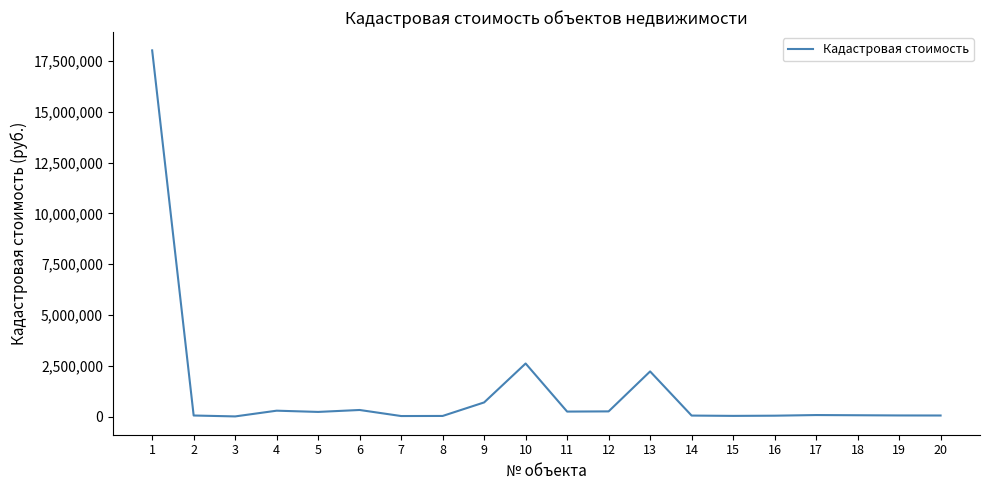

What is the difference between the maximum and minimum values?

18006278.5